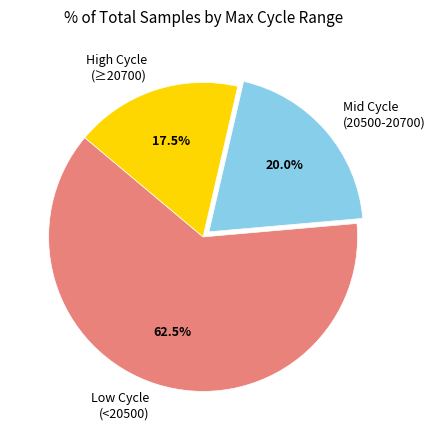

How many segments does this pie chart have?

3